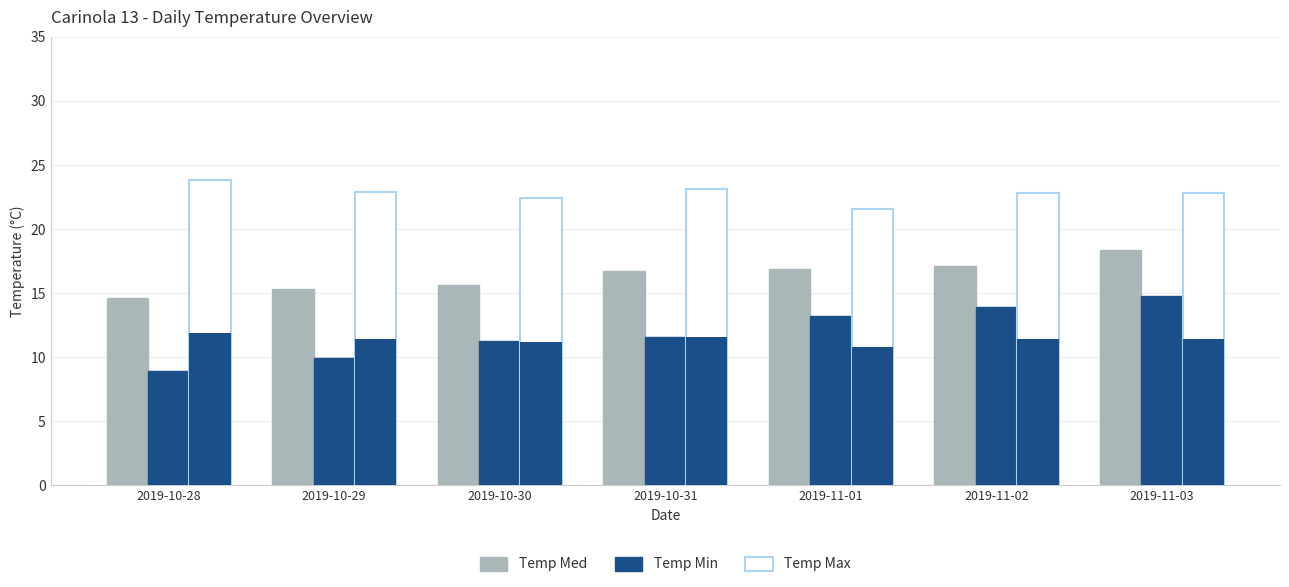

Which category has the highest value in the Temp Med series?

2019-11-03